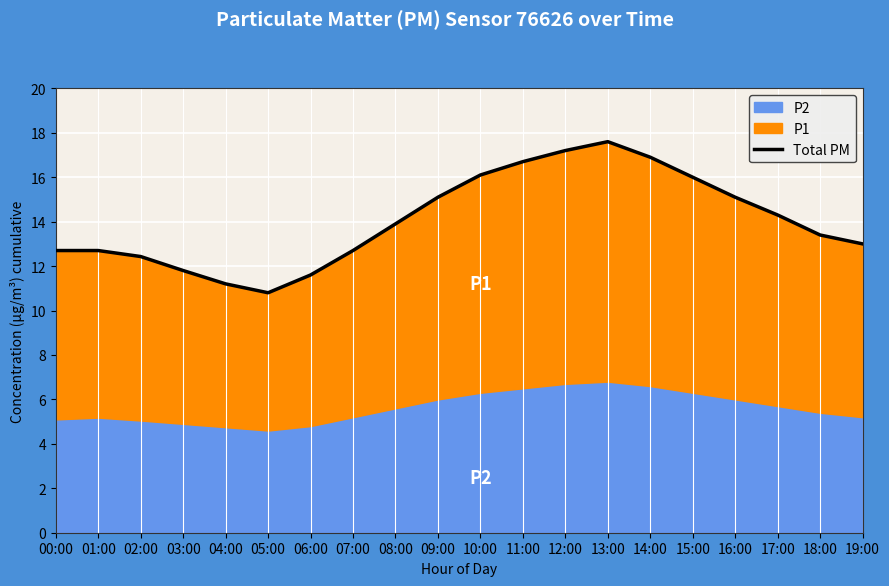

List the labels in order of value, largest first.

13:00, 12:00, 14:00, 11:00, 10:00, 15:00, 09:00, 16:00, 17:00, 08:00, 18:00, 19:00, 00:00, 01:00, 07:00, 02:00, 03:00, 06:00, 04:00, 05:00